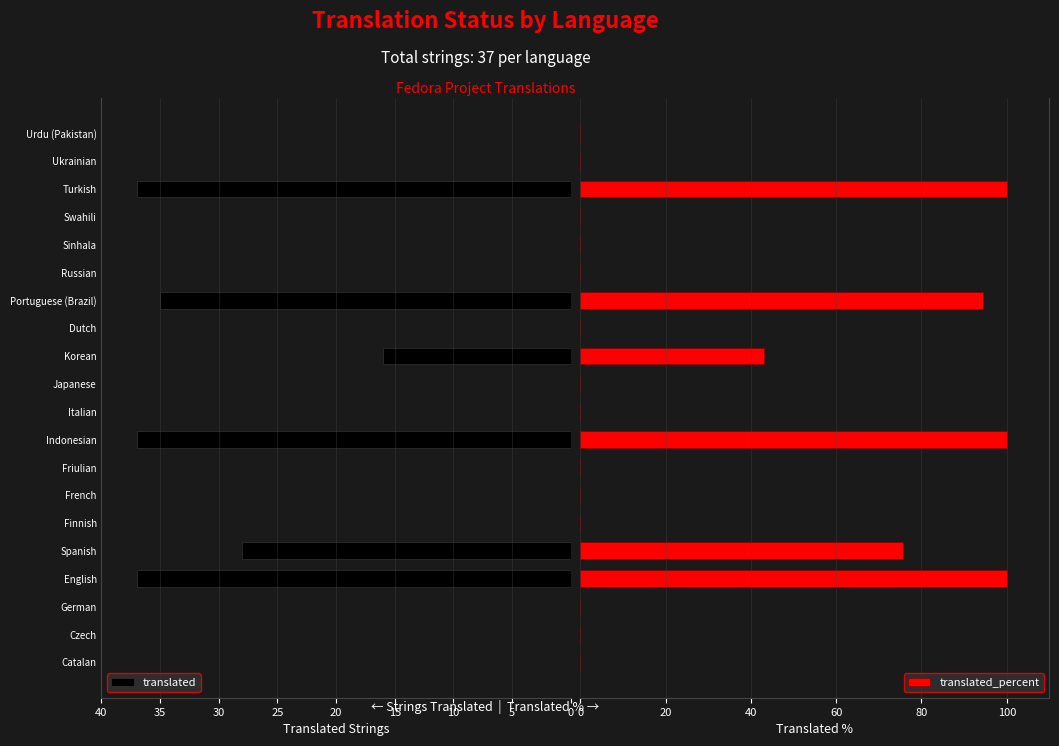

Which series has the widest spread of values?

translated_percent